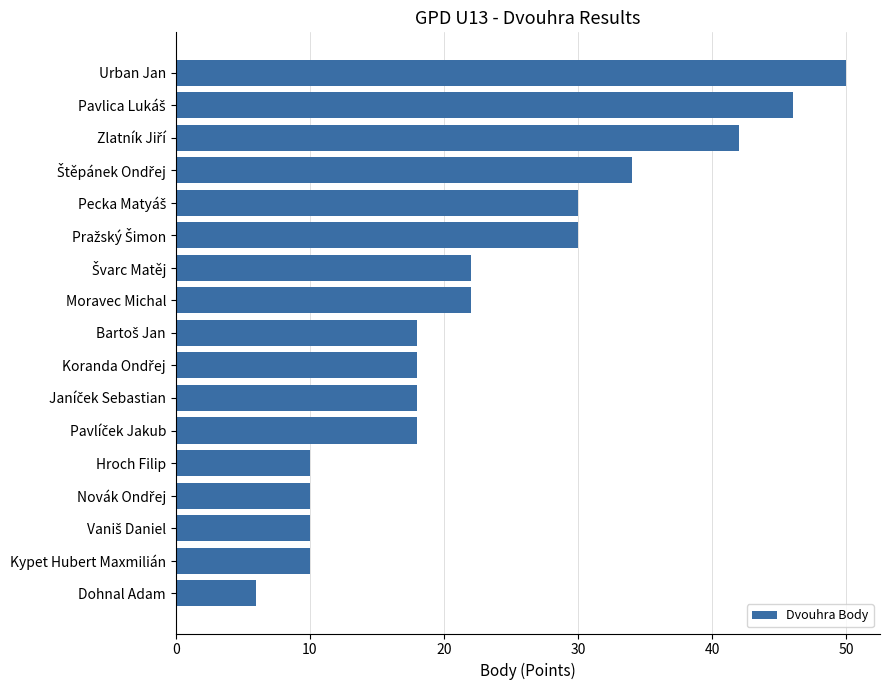

Approximately how many times larger is the value at Kypet Hubert Maxmilián compared to Dohnal Adam?

1.7